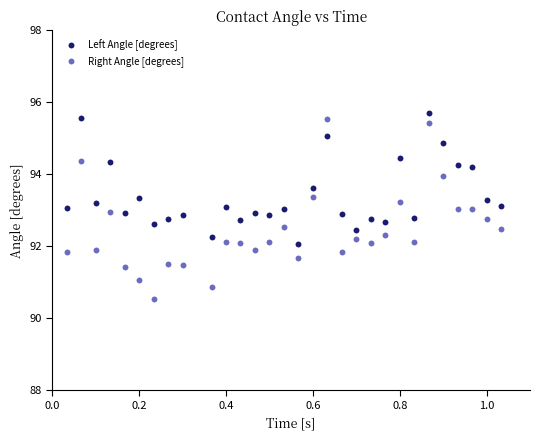

Across all data points, what is the range of X values (max minus min)?

1.0